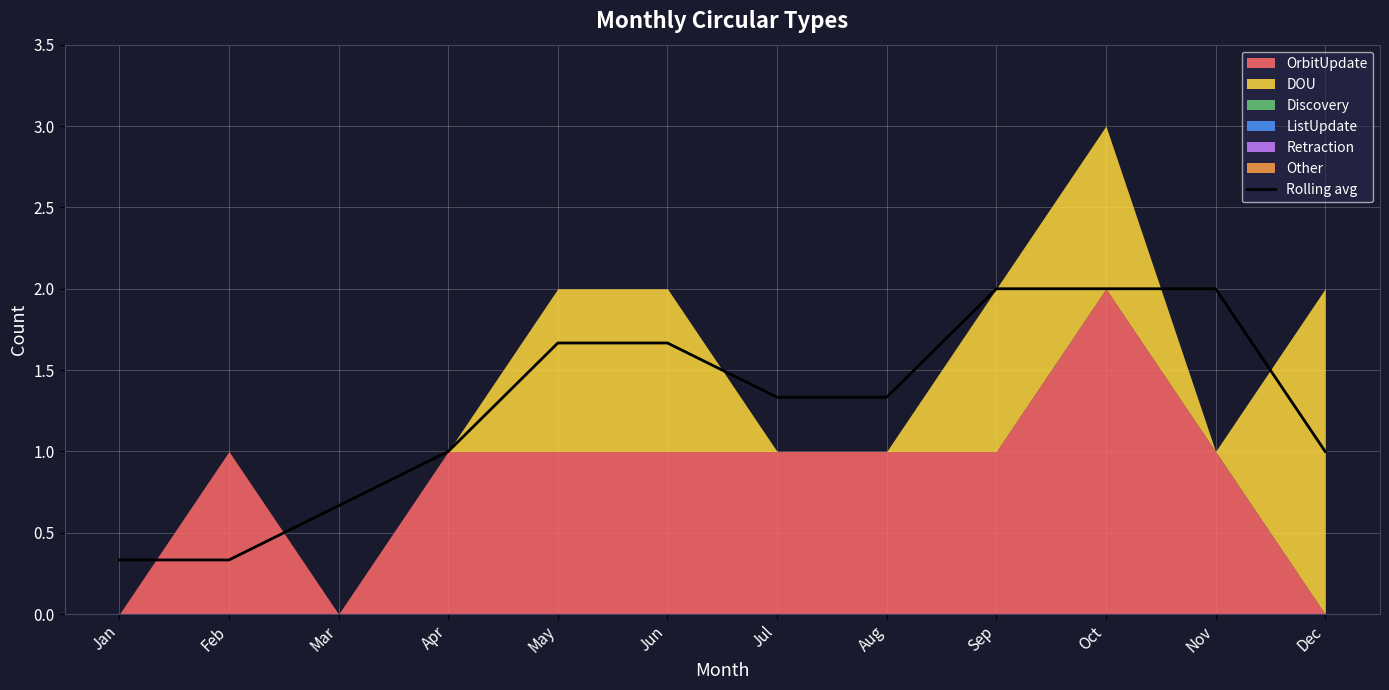

Rank the categories by value from highest to lowest.

Sep, Nov, Oct, May, Jun, Jul, Aug, Apr, Dec, Mar, Jan, Feb